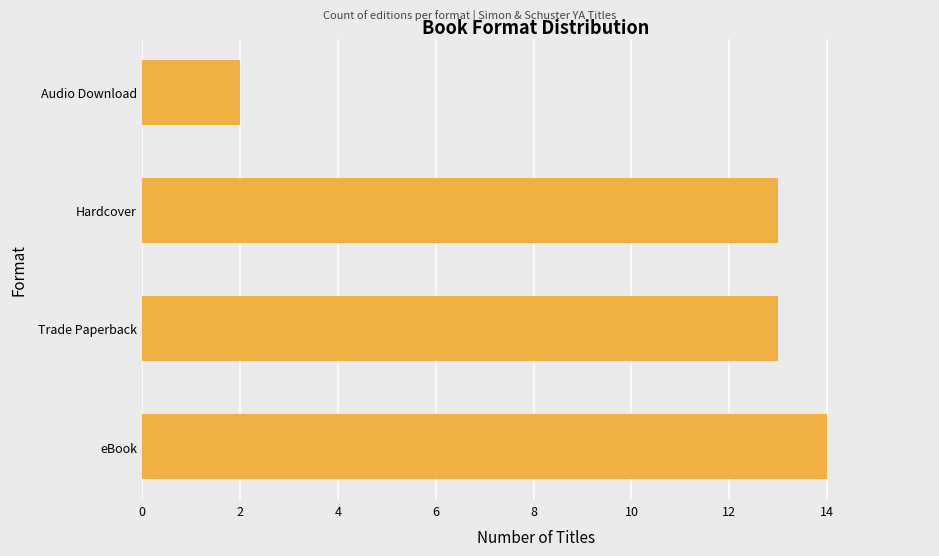

Count the number of categories in the chart.

4